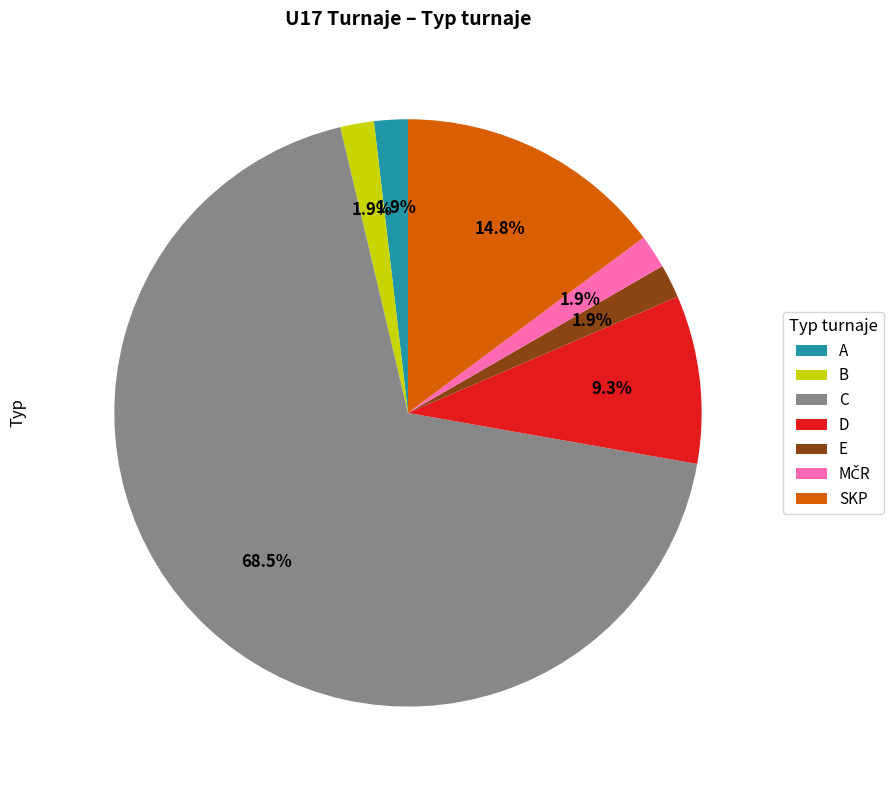

Do C and A together represent more than half of the pie?

Yes